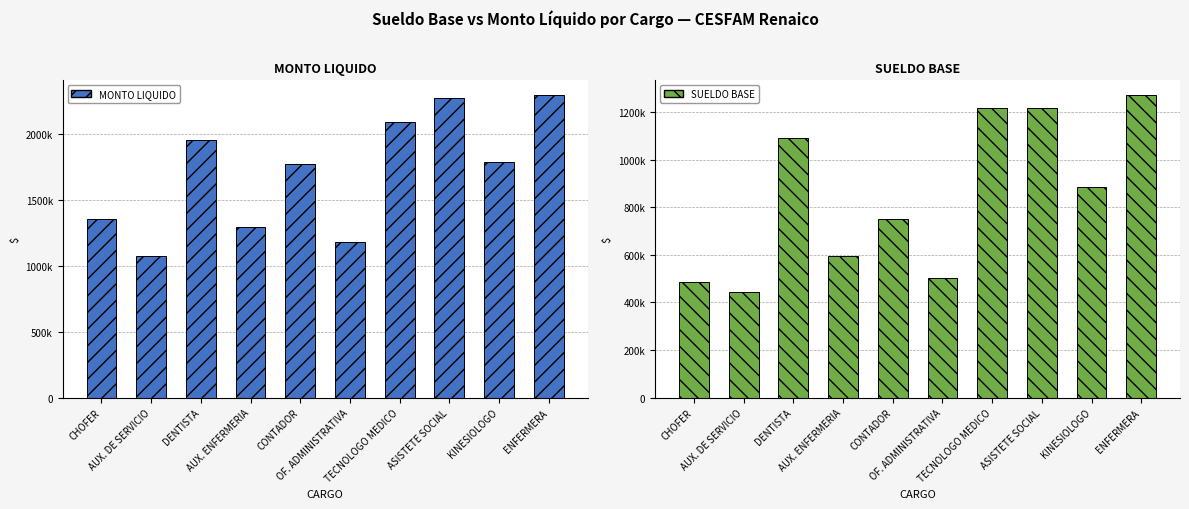

What is the sum of all SUELDO BASE values?

8465620